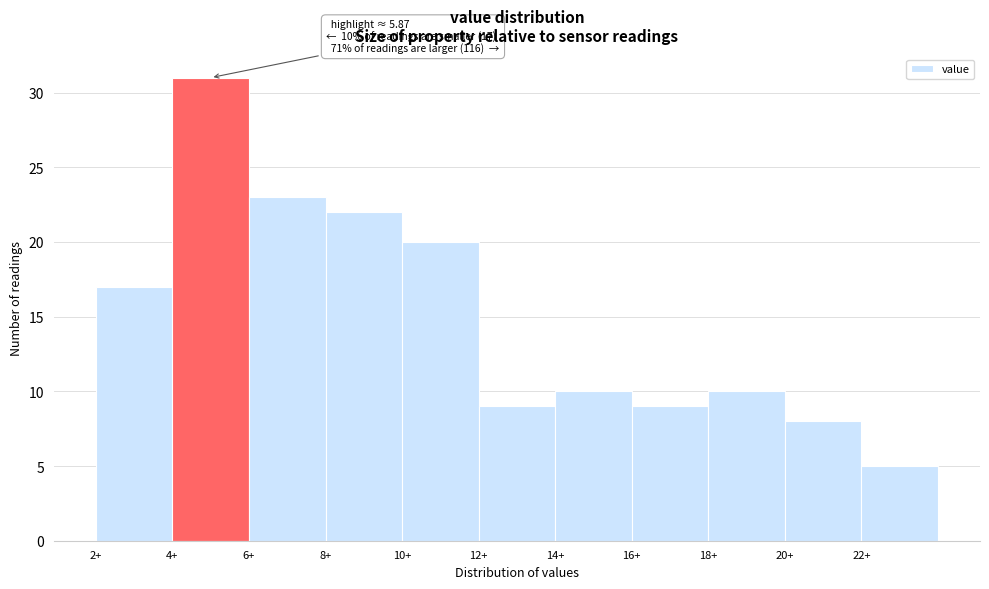

Over which range of the x-axis is the bar tallest?

4 to 6